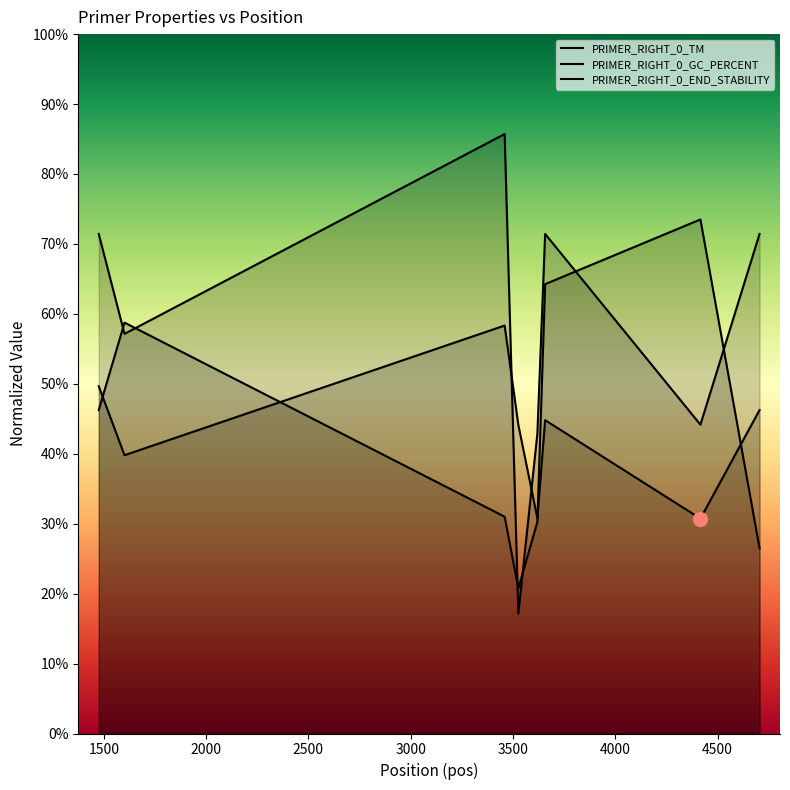

At how many categories does at least one series exceed 82?

1